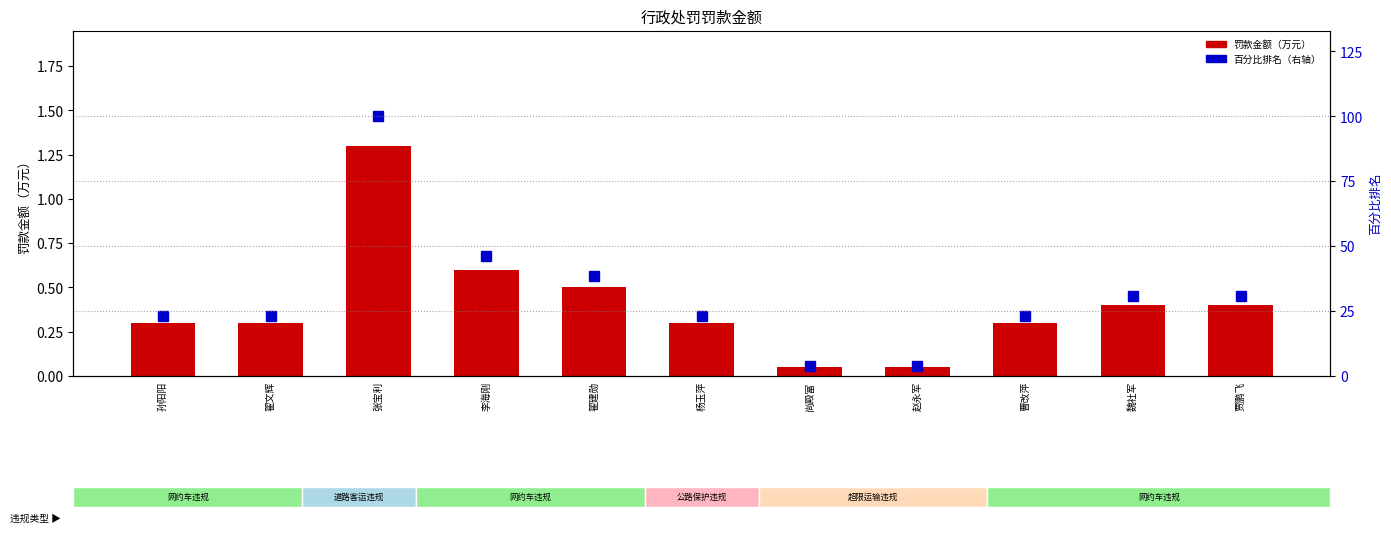

What is the label of the 11th bar from the right?

孙阳阳